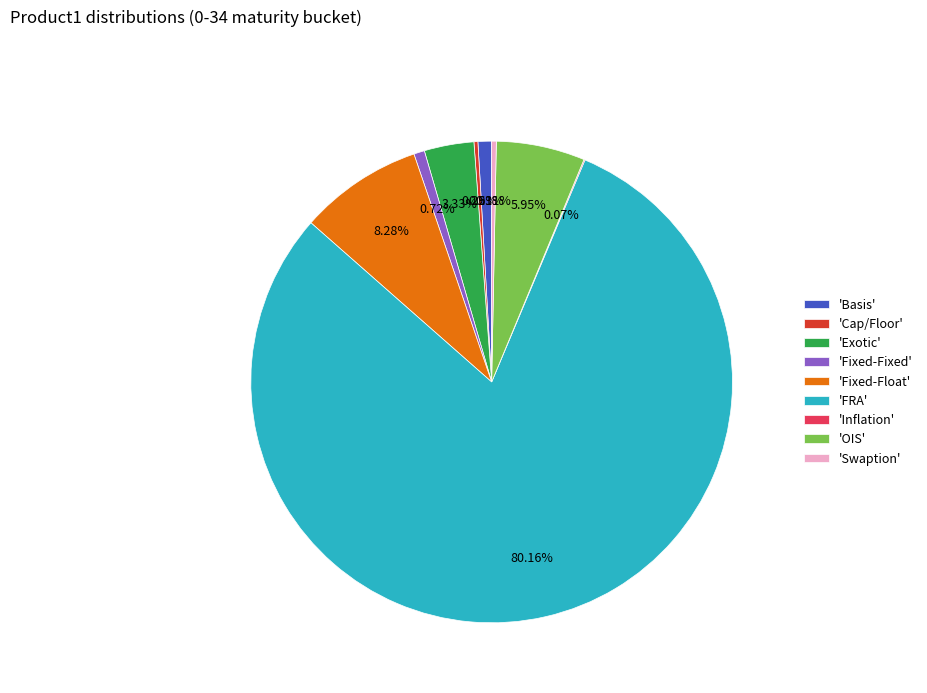

Is there any slice that represents more than half of the pie?

Yes